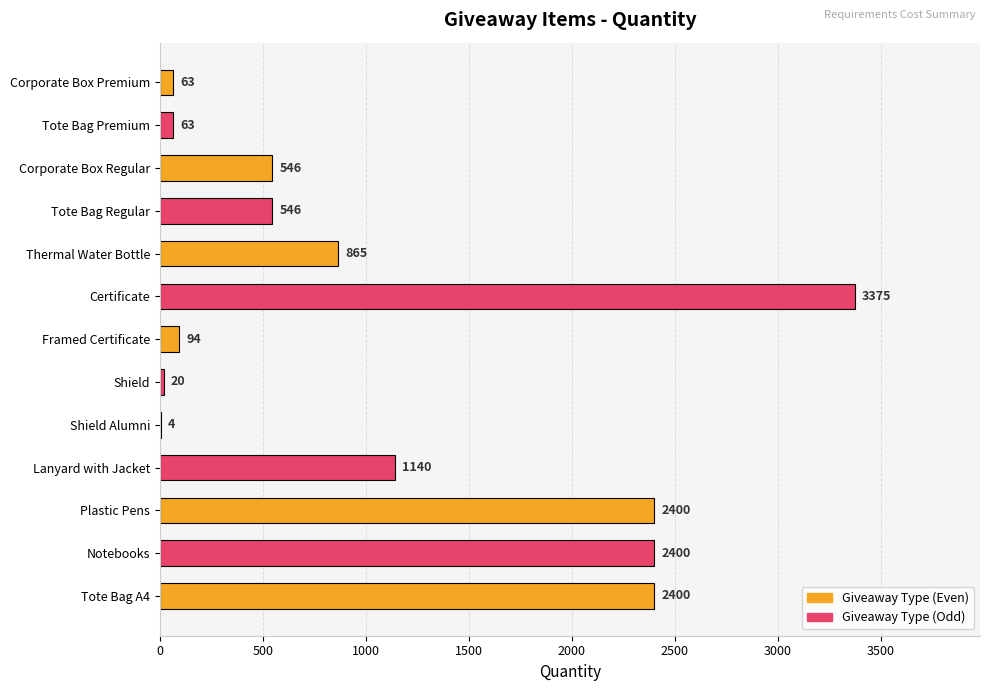

True or false: the data shows 1140 at Lanyard with Jacket.

True